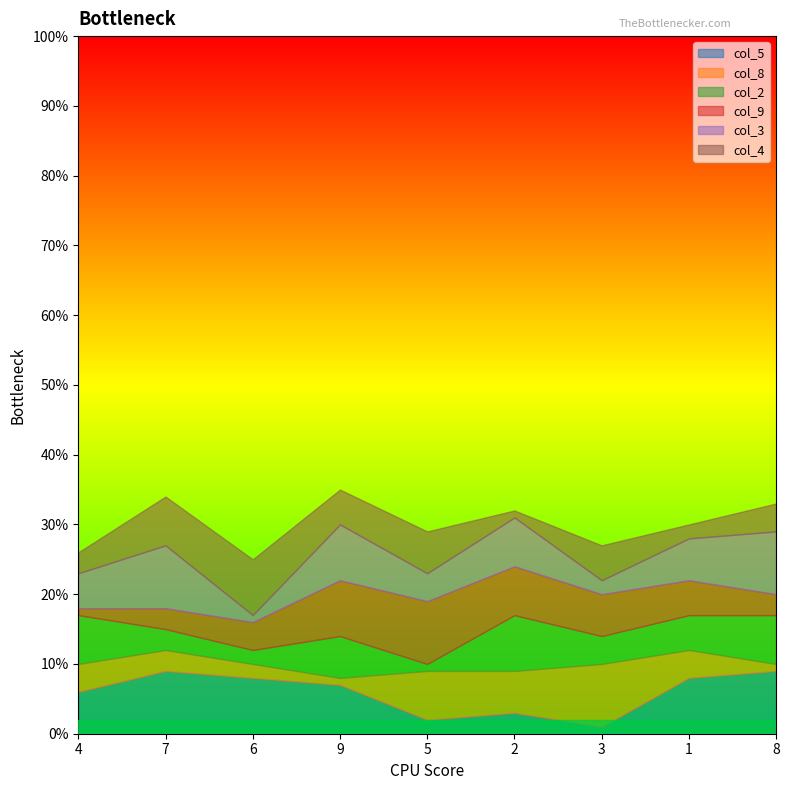

Which series has the widest spread of values?

col_5